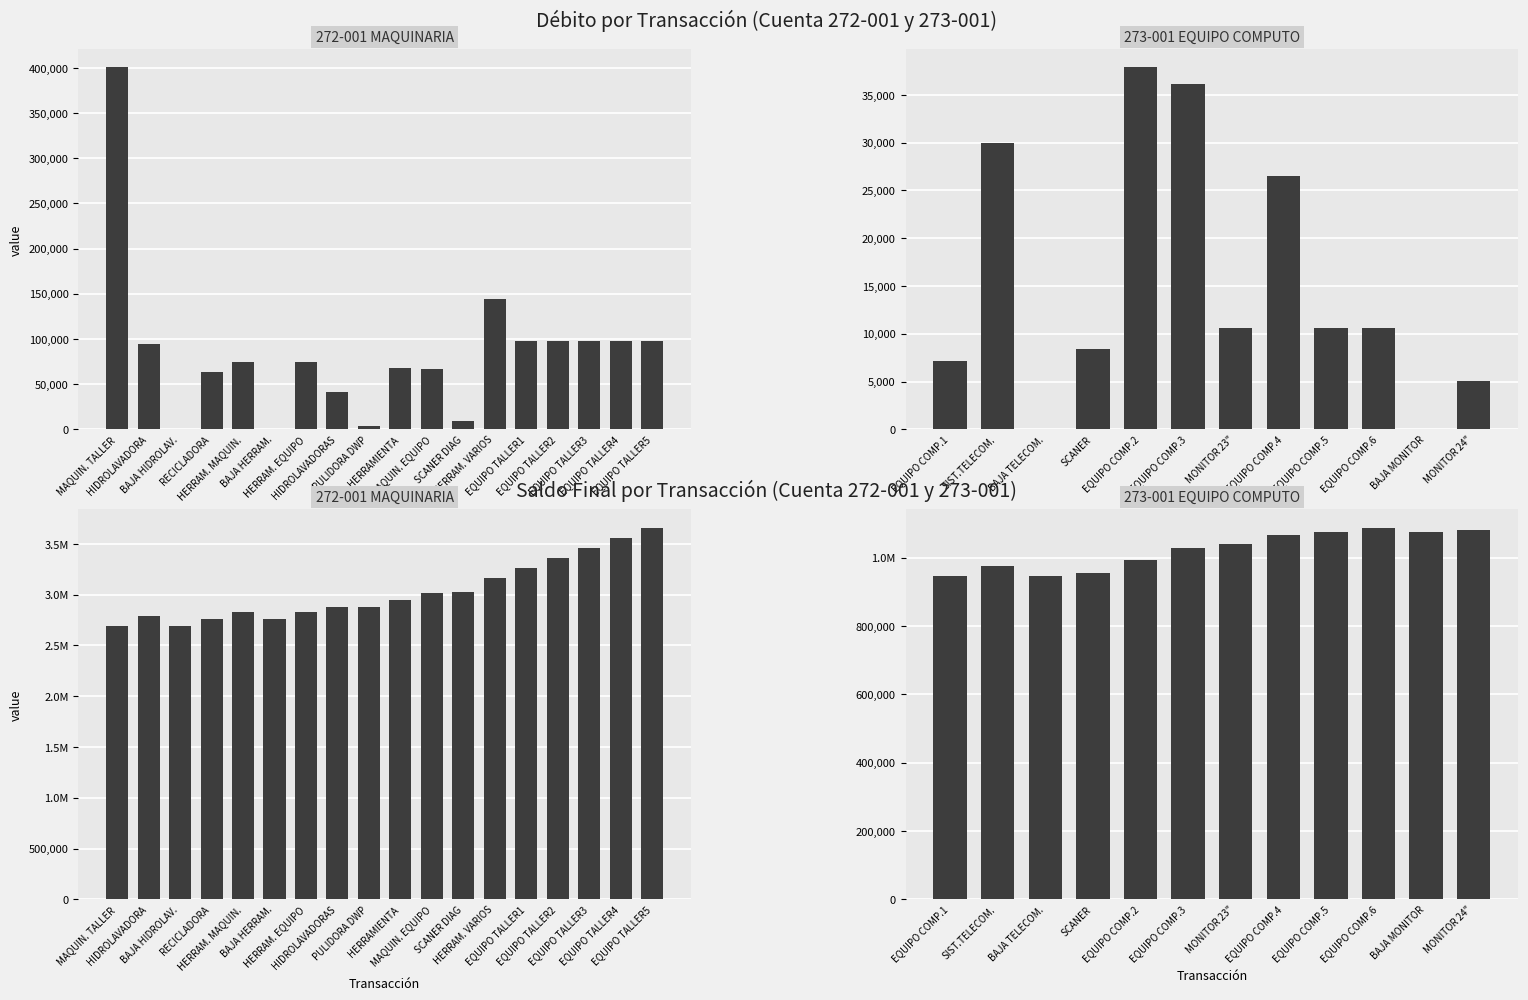

At which category does the chart reach its minimum across all series?

BAJA HIDROLAV.